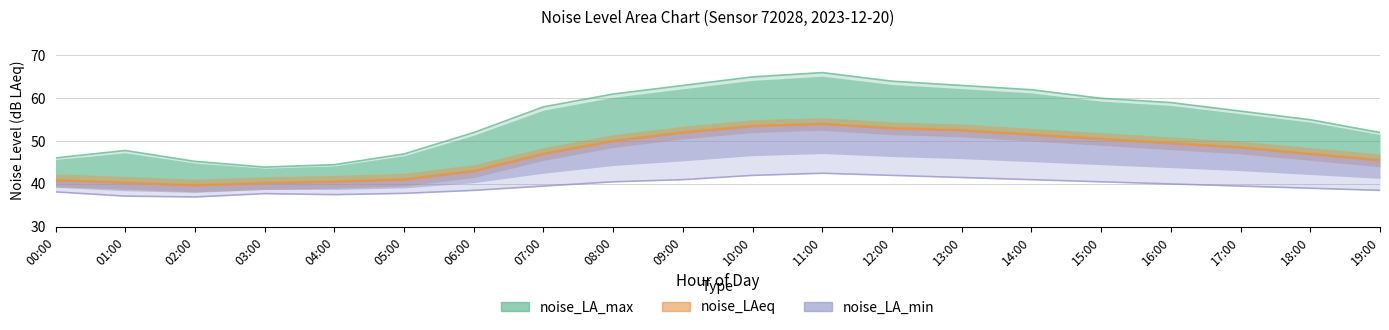

List the series in order of their peak value, lowest first.

noise_LA_min, noise_LAeq, noise_LA_max